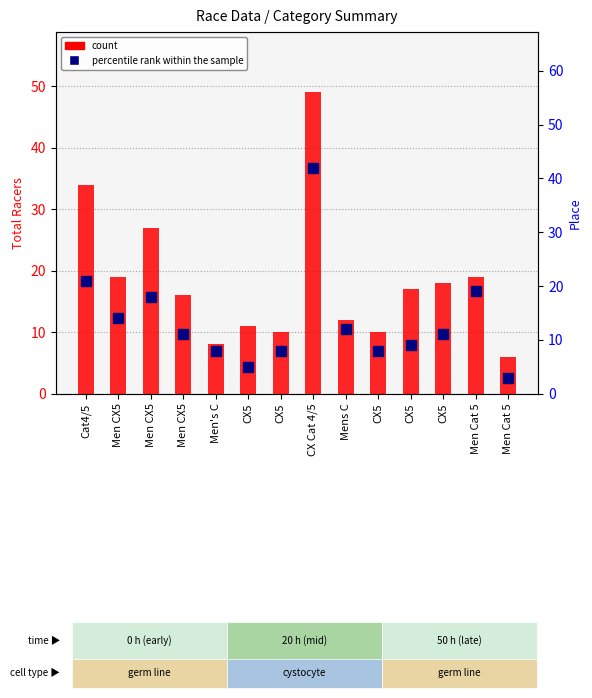

What value does the percentile rank within the sample series have at CX5, to the nearest 5?

10